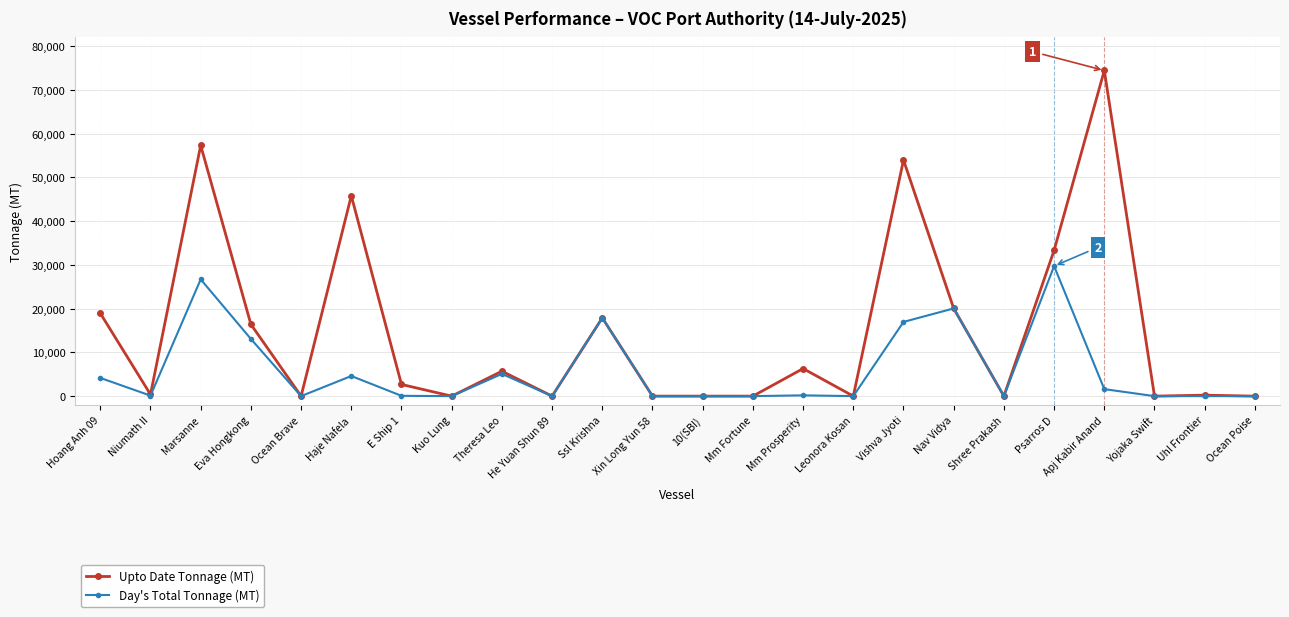

Is the value of Day's Total Tonnage (MT) at Marsanne greater than the value of Upto Date Tonnage (MT) at Kuo Lung?

Yes